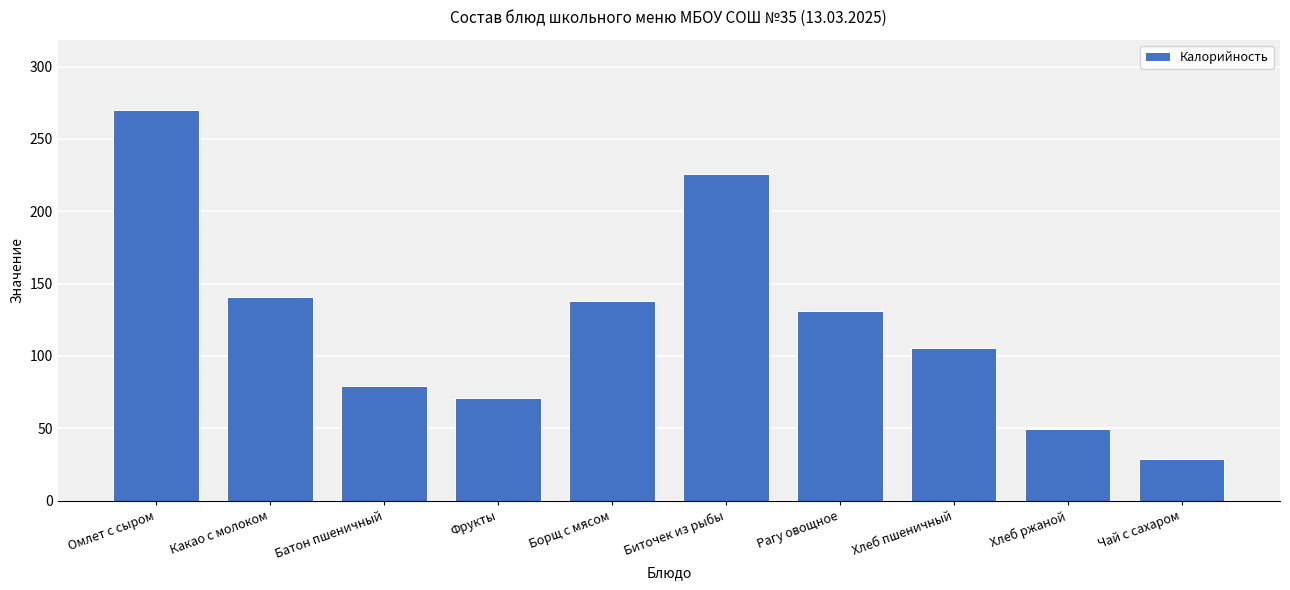

What is the average value?

124.0